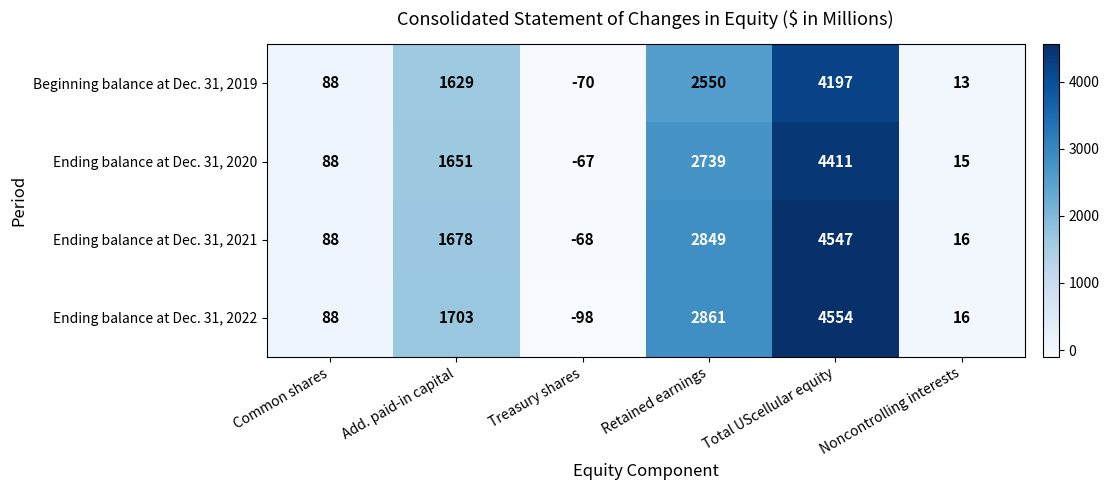

Reading left to right, extract all data points from this chart.

Beginning balance at Dec. 31, 2019: 88	1629	-70	2550	4197	13
Ending balance at Dec. 31, 2020: 88	1651	-67	2739	4411	15
Ending balance at Dec. 31, 2021: 88	1678	-68	2849	4547	16
Ending balance at Dec. 31, 2022: 88	1703	-98	2861	4554	16